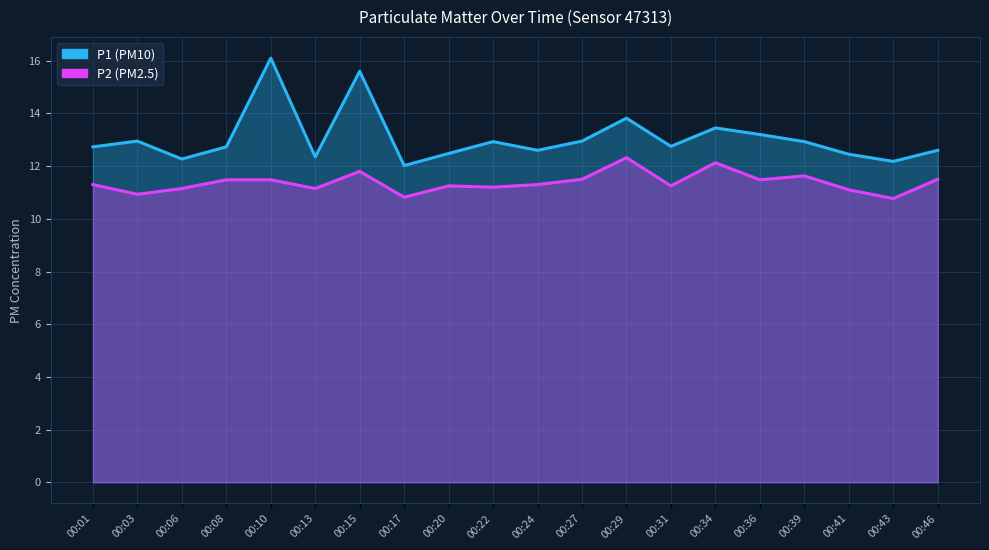

Reading left to right, transcribe all the data shown in this chart.

P1: 00:01=12.7	00:03=12.9	00:06=12.3	00:08=12.7	00:10=16.1	00:13=12.3	00:15=15.6	00:17=12.0	00:20=12.5	00:22=12.9	00:24=12.6	00:27=12.9	00:29=13.8	00:31=12.8	00:34=13.4	00:36=13.2	00:39=12.9	00:41=12.4	00:43=12.2	00:46=12.6
P2: 00:01=11.3	00:03=10.9	00:06=11.2	00:08=11.5	00:10=11.5	00:13=11.2	00:15=11.8	00:17=10.8	00:20=11.2	00:22=11.2	00:24=11.3	00:27=11.5	00:29=12.3	00:31=11.2	00:34=12.1	00:36=11.5	00:39=11.6	00:41=11.1	00:43=10.8	00:46=11.5